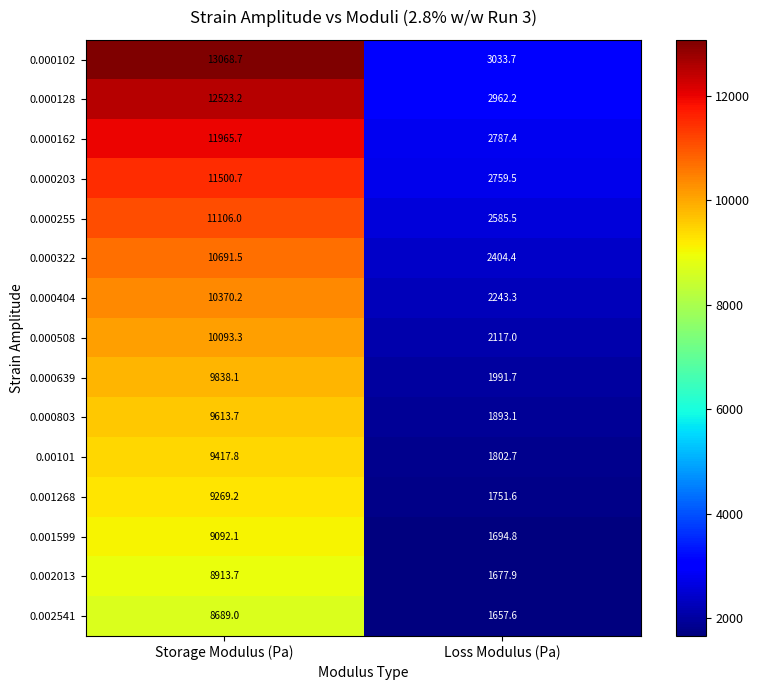

What is the difference between the 0.000128 values at Storage Modulus (Pa) and Loss Modulus (Pa)?

9561.0